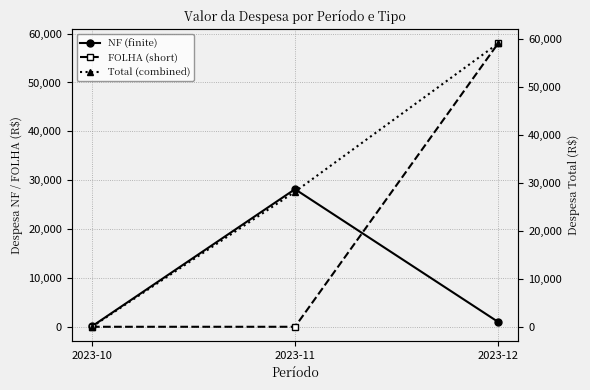

Which series has the largest range (max minus min)?

Total (combined)